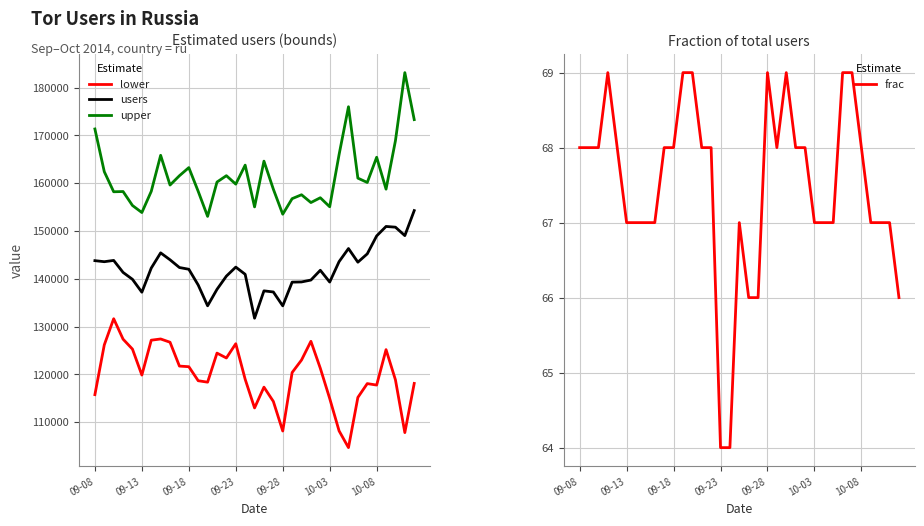

What is the maximum value for users?

154284